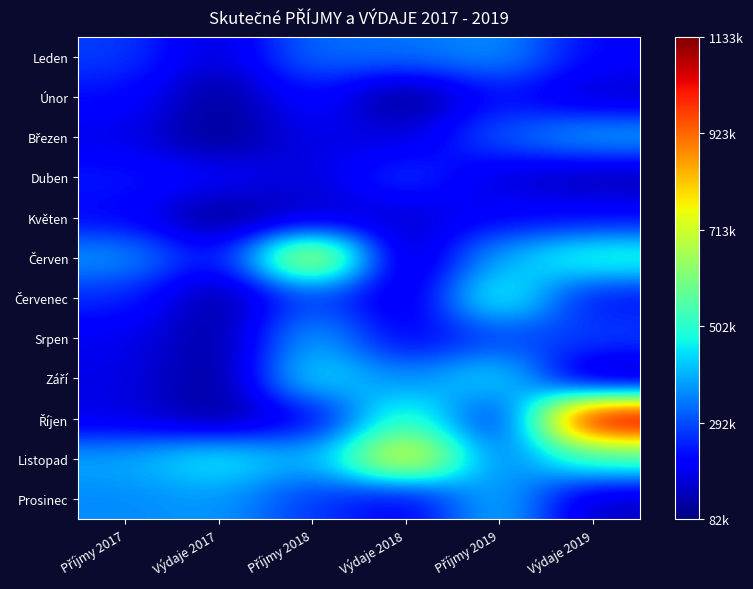

Which label corresponds to the largest value in the chart?

Výdaje 2019